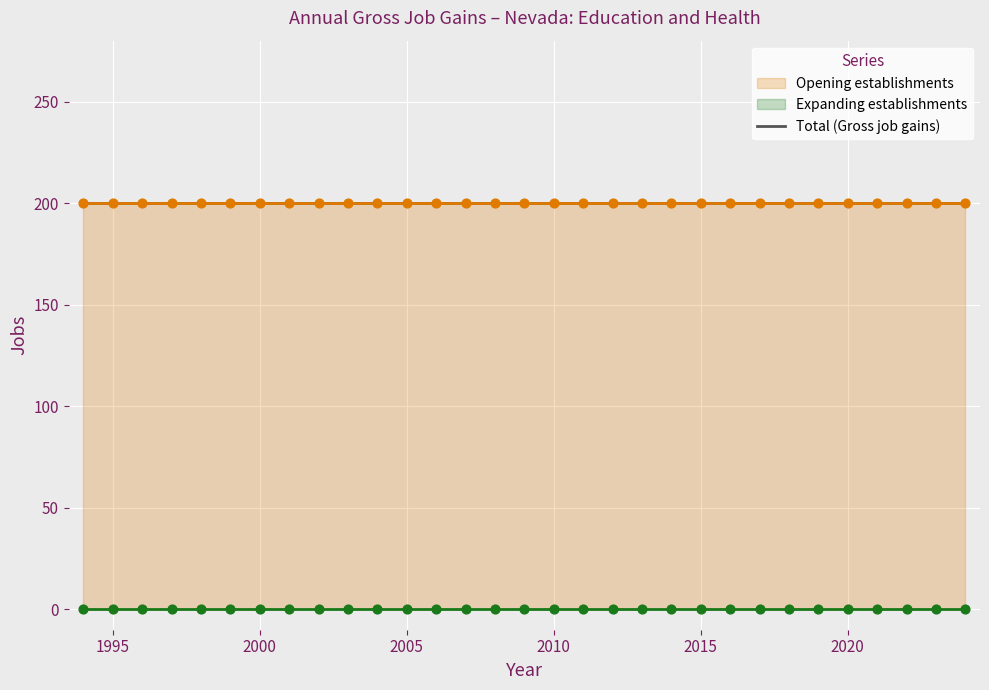

At which category is the sum across all series the highest?

1994